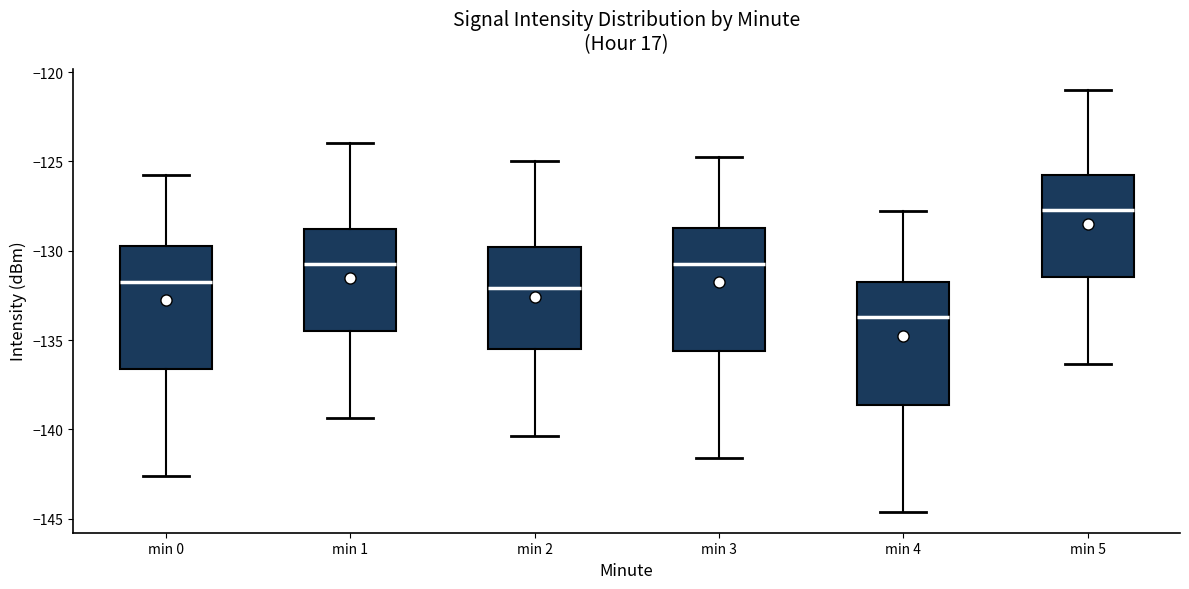

Reading left to right, transcribe this box plot: for each box, give where its median line is, the range the box spans, and where its two whiskers end, as read against the y-axis. The values are not printed on the chart, so give them approximately, as read against the axis.

min 0: median -131.5, box -136.5 to -129.5, whiskers -142.5 to -126.0
min 1: median -130.5, box -134.5 to -129.0, whiskers -139.5 to -124.0
min 2: median -132.0, box -135.5 to -130.0, whiskers -140.5 to -125.0
min 3: median -130.5, box -135.5 to -128.5, whiskers -141.5 to -125.0
min 4: median -133.5, box -138.5 to -131.5, whiskers -144.5 to -128.0
min 5: median -127.5, box -131.5 to -126.0, whiskers -136.5 to -121.0